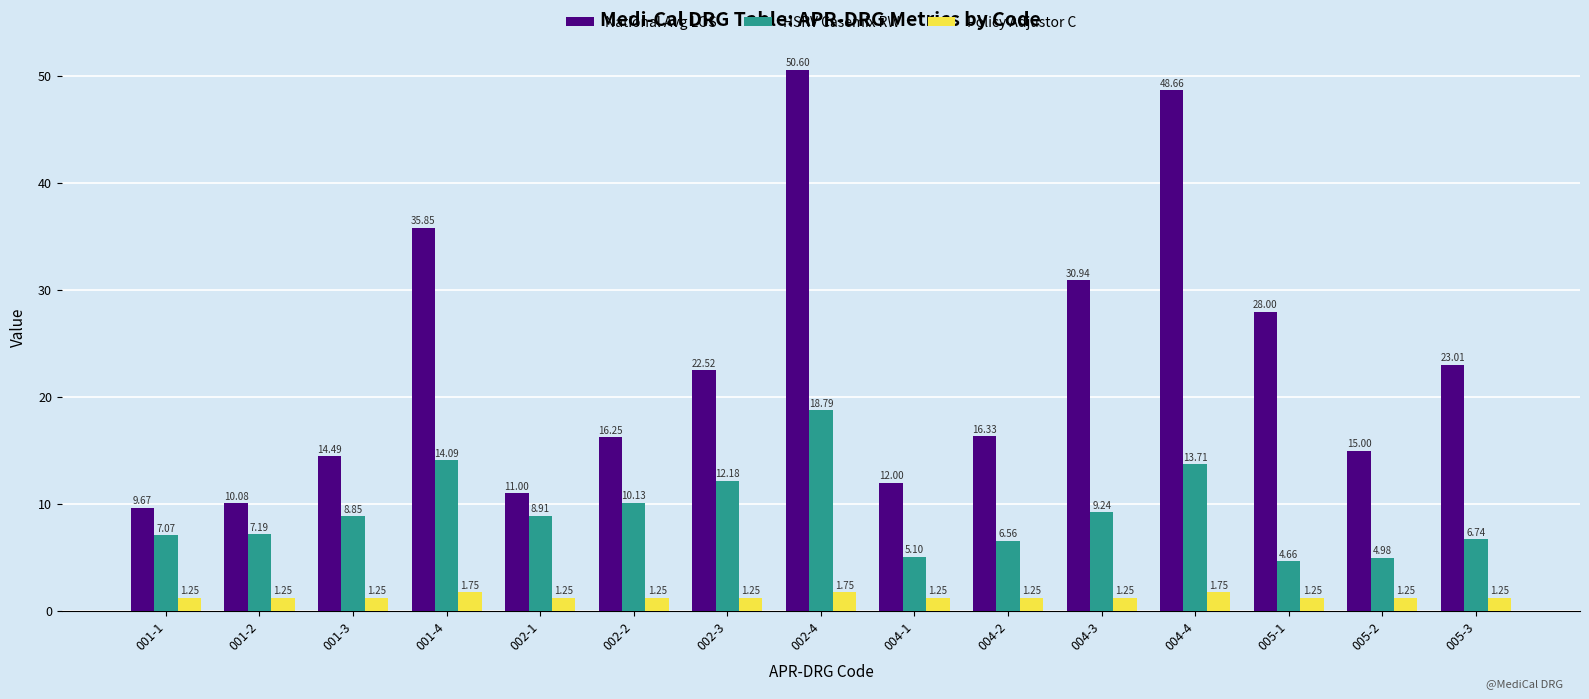

What is the difference between the second highest and second lowest values in the Policy Adjustor C series?

0.5